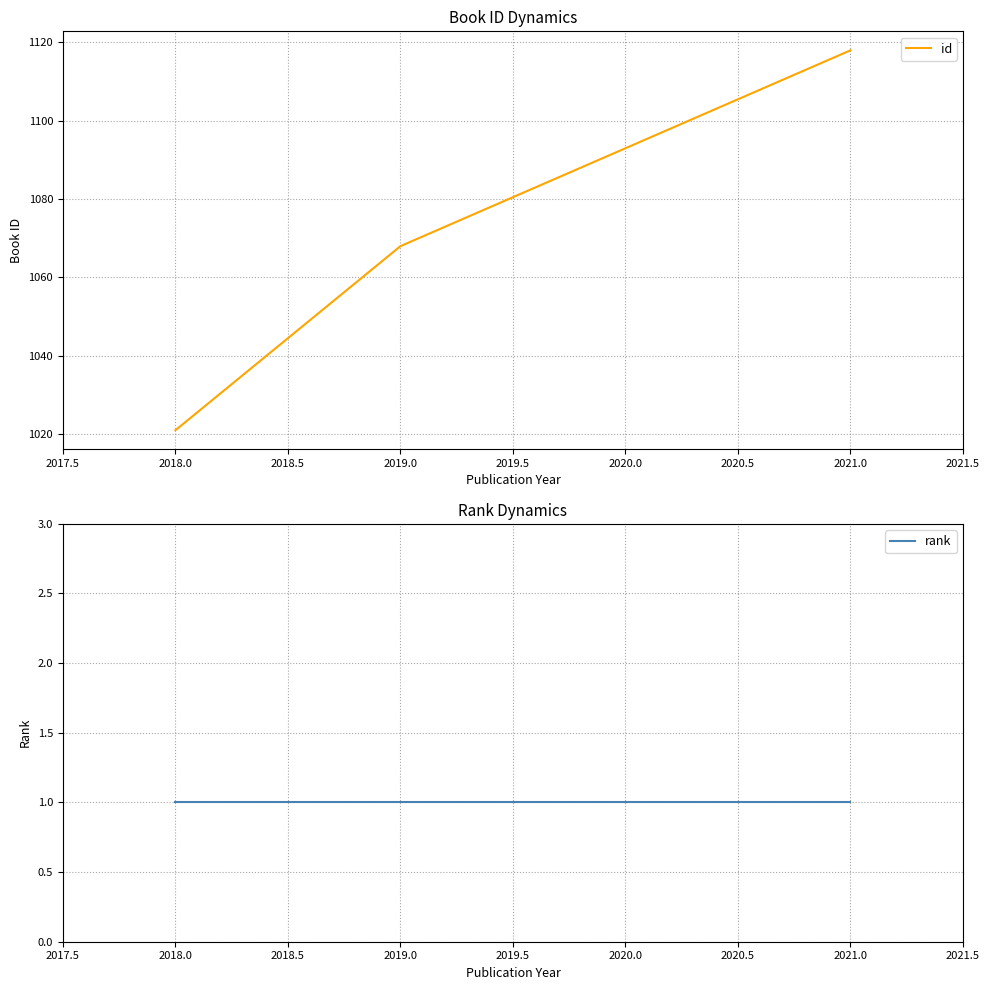

Rank the series at 2018.0 from highest to lowest value.

id, rank